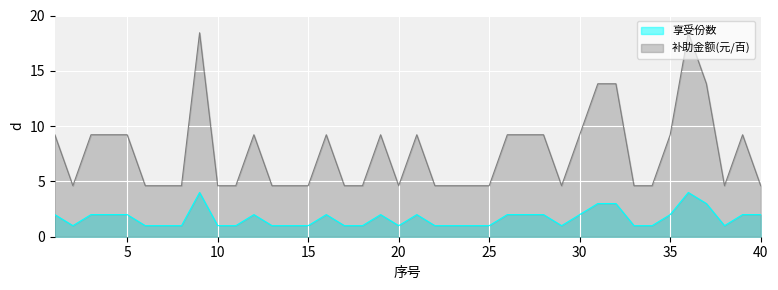

Rank the categories by 享受份数 value from lowest to highest.

2, 6, 7, 8, 10, 11, 13, 14, 15, 17, 18, 20, 22, 23, 24, 25, 29, 33, 34, 38, 1, 3, 4, 5, 12, 16, 19, 21, 26, 27, 28, 30, 35, 39, 40, 31, 32, 37, 9, 36